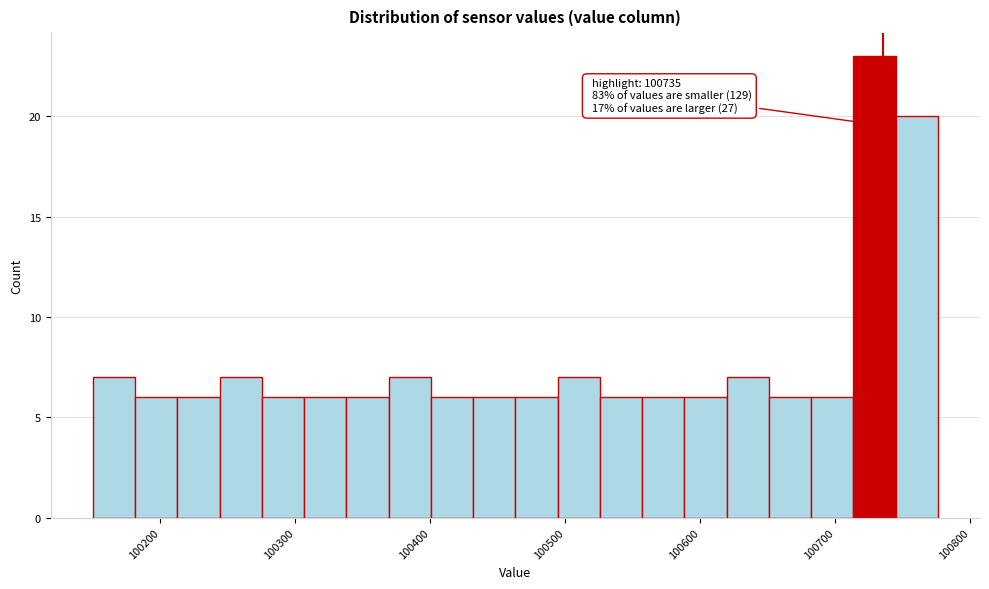

Read against the x-axis, roughly where is the centre of the tallest bar?

100730